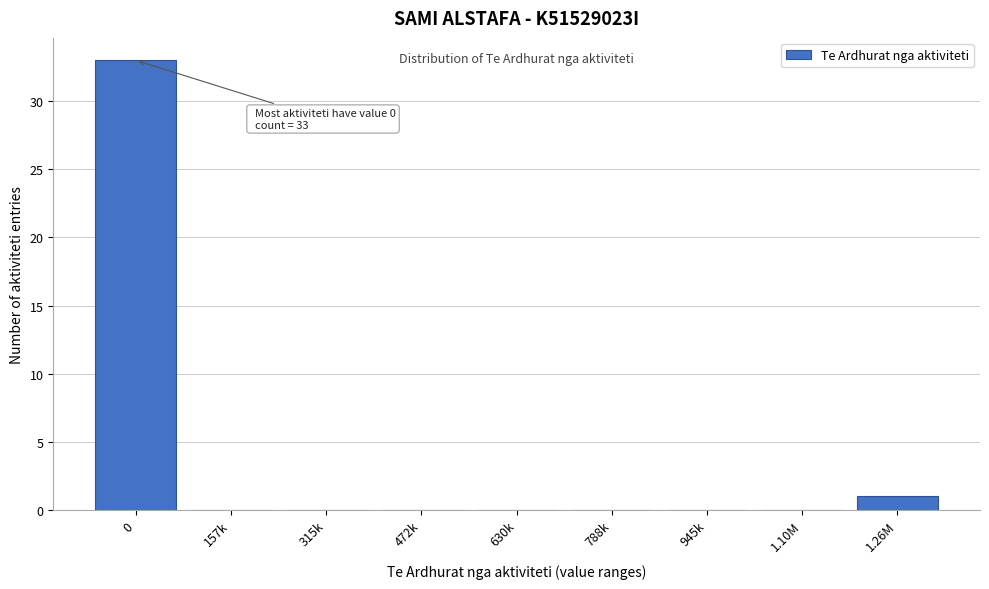

Reading left to right, extract all data points from this chart.

0=33	157k=0	315k=0	472k=0	630k=0	788k=0	945k=0	1.10M=0	1.26M=1